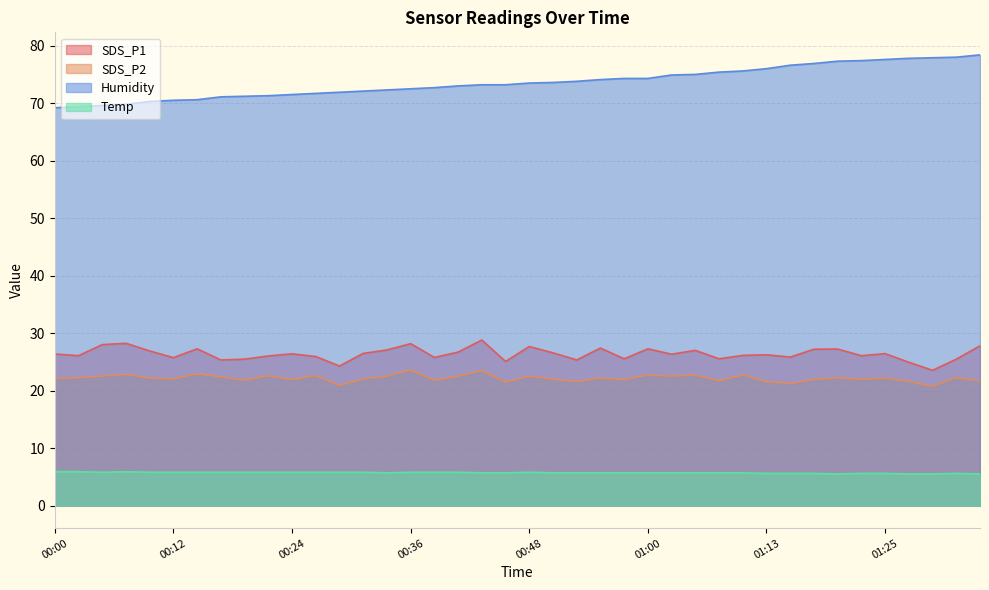

What is the spread (max minus min) of values at 00:02?

63.5